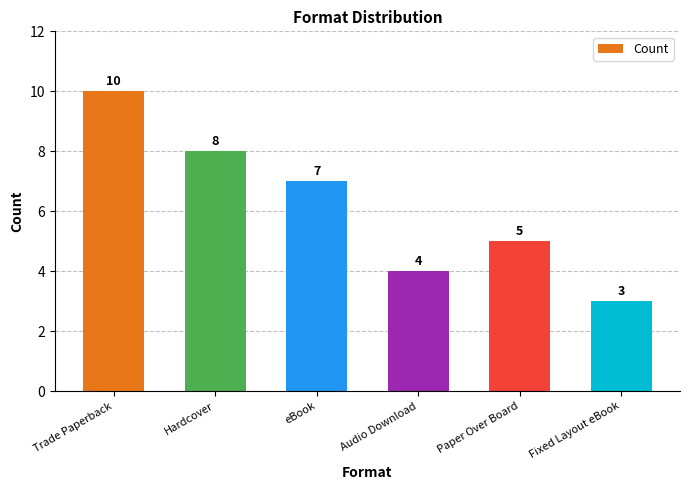

What is the approximate value at Paper Over Board?

5